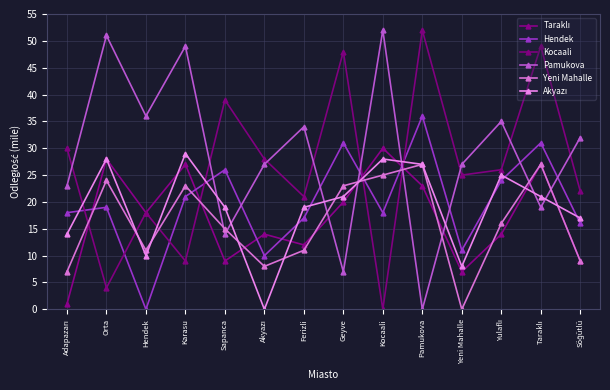

Which has a higher value, Pamukova or Karasu?

Karasu